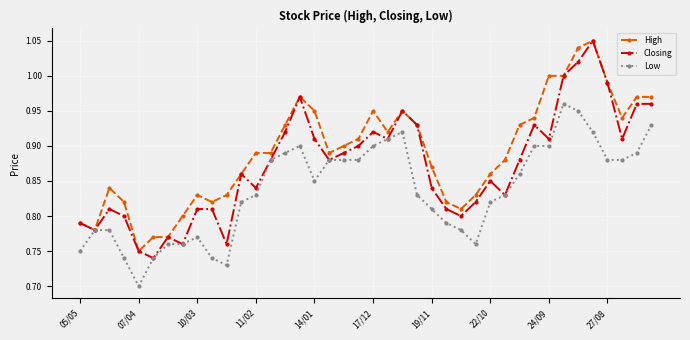

At how many categories does at least one series exceed 0?

40